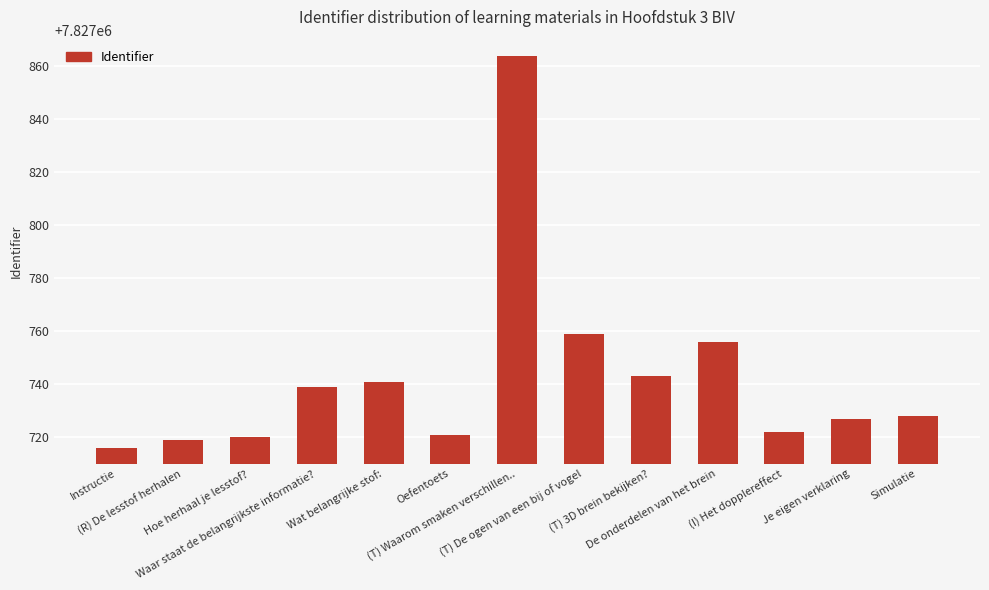

Reading right to left, list all the values displayed in this chart.

Simulatie=7827728	Je eigen verklaring=7827727	(I) Het dopplereffect=7827722	De onderdelen van het brein=7827756	(T) 3D brein bekijken?=7827743	(T) De ogen van een bij of vogel=7827759	(T) Waarom smaken verschillen..=7827864	Oefentoets=7827721	Wat belangrijke stof:=7827741	Waar staat de belangrijkste informatie?=7827739	Hoe herhaal je lesstof?=7827720	(R) De lesstof herhalen=7827719	Instructie=7827716